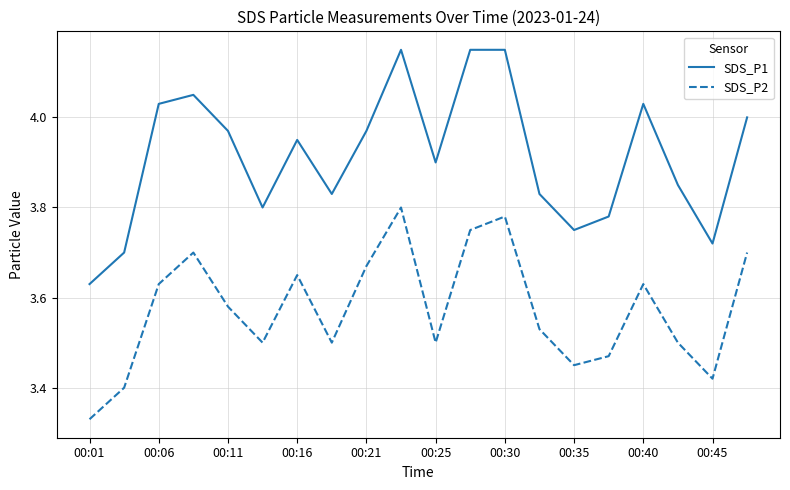

Which series has the largest total across all categories?

SDS_P1